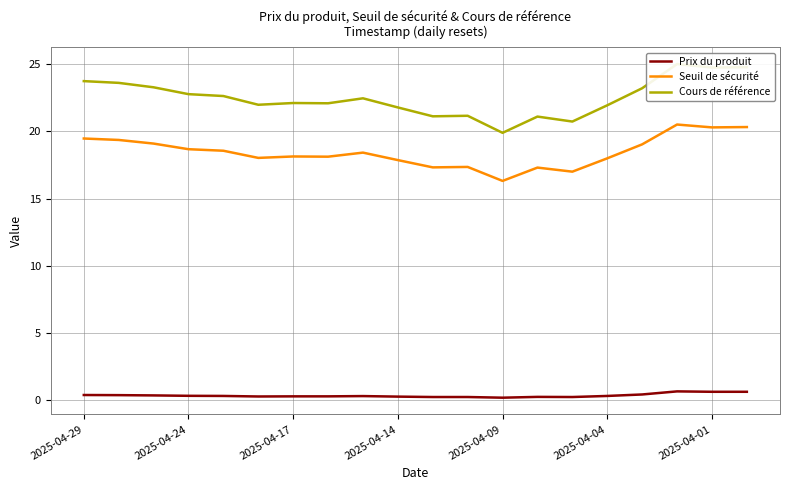

Which series has the largest total across all categories?

Cours de référence